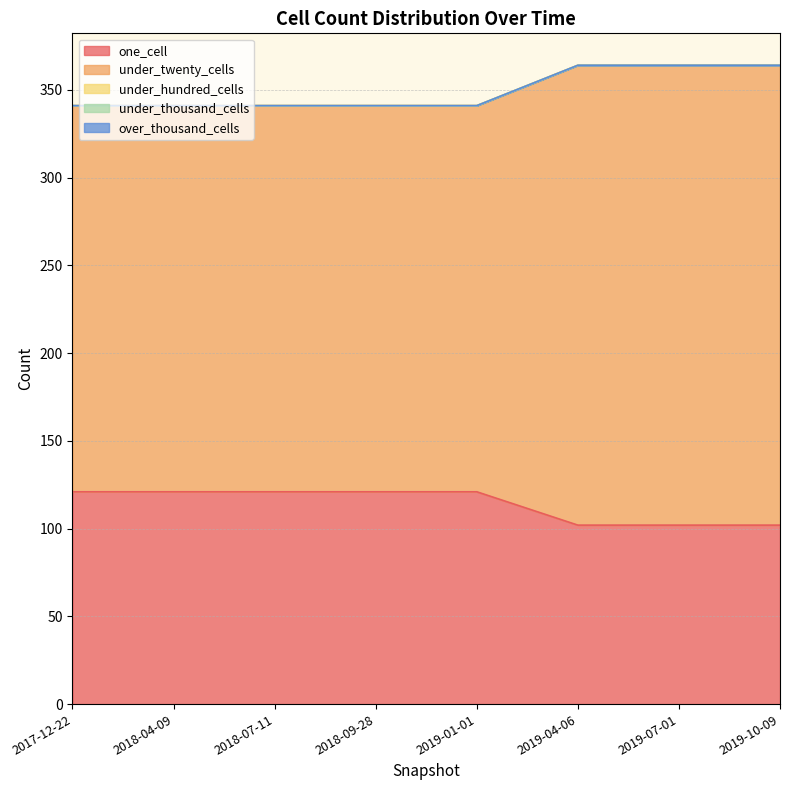

What is the difference between the under_twenty_cells values at 2019-01-01 and 2019-10-09?

42